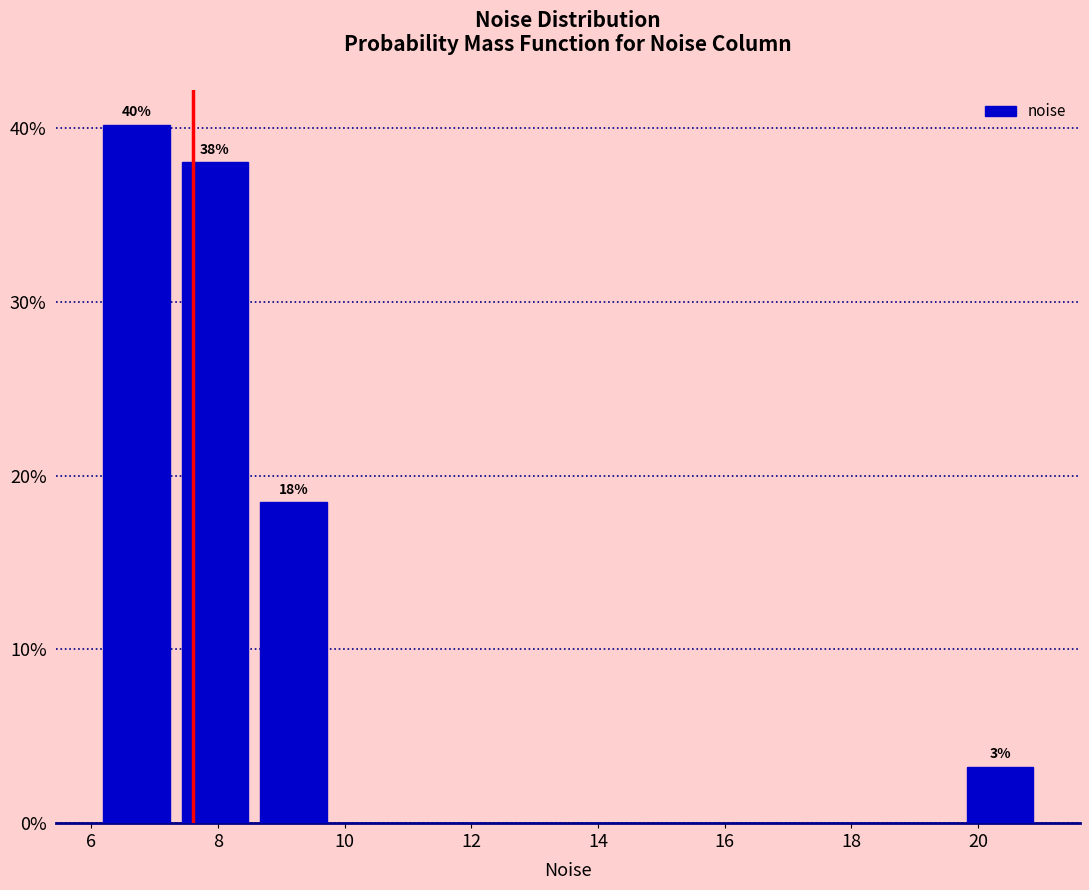

Which range on the x-axis has the tallest bar?

6.0 to 7.4